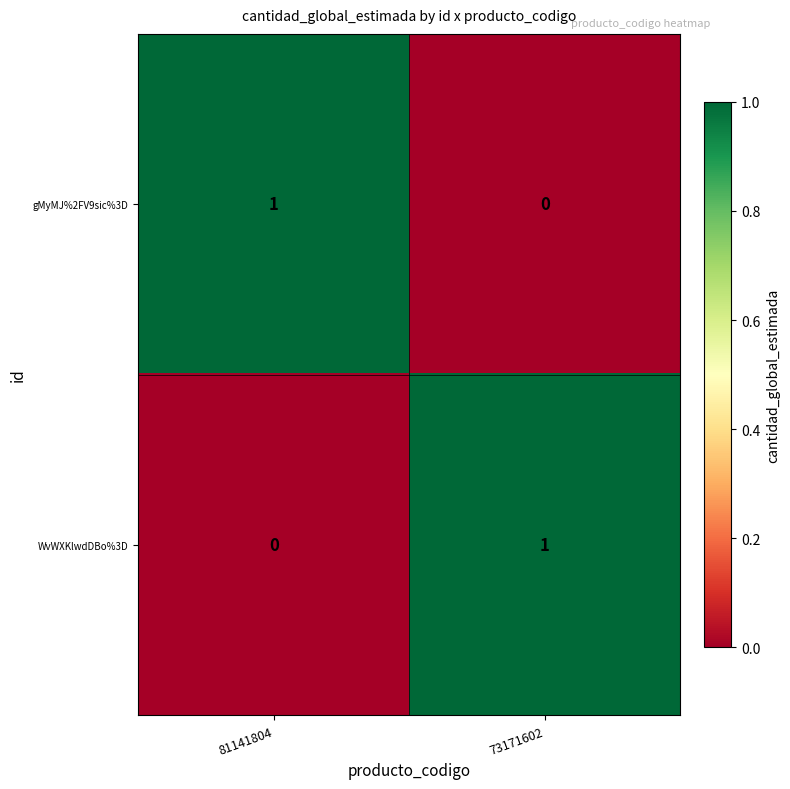

Count the number of categories in the chart.

2